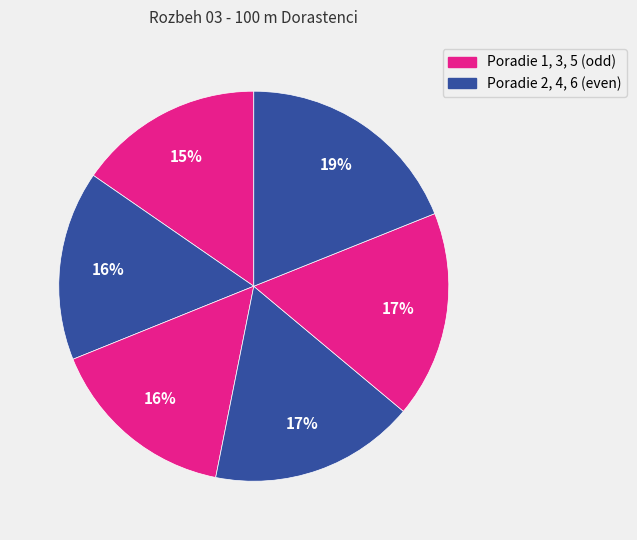

How many segments does this pie chart have?

6